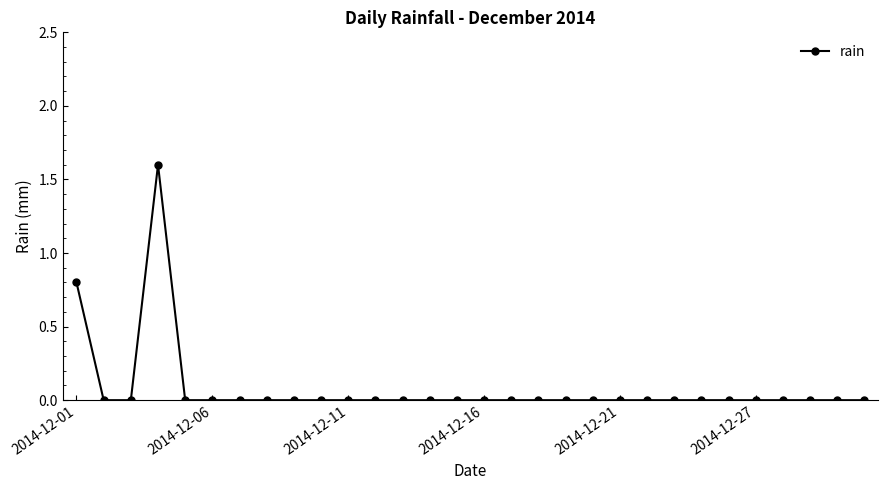

What is the difference between the maximum and minimum values?

1.6